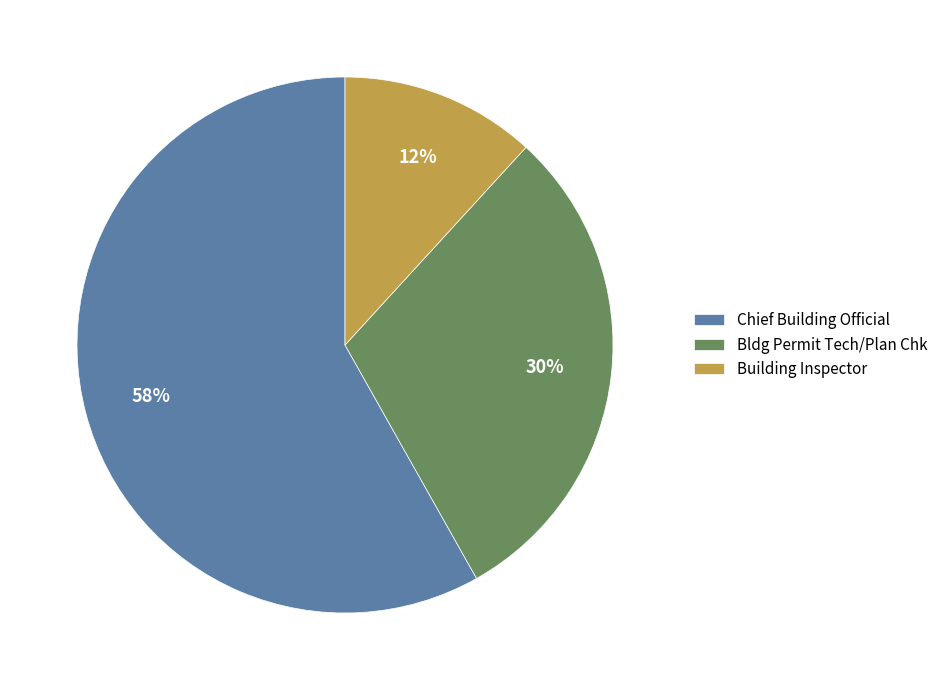

Which category has the smallest portion of the pie?

Building Inspector